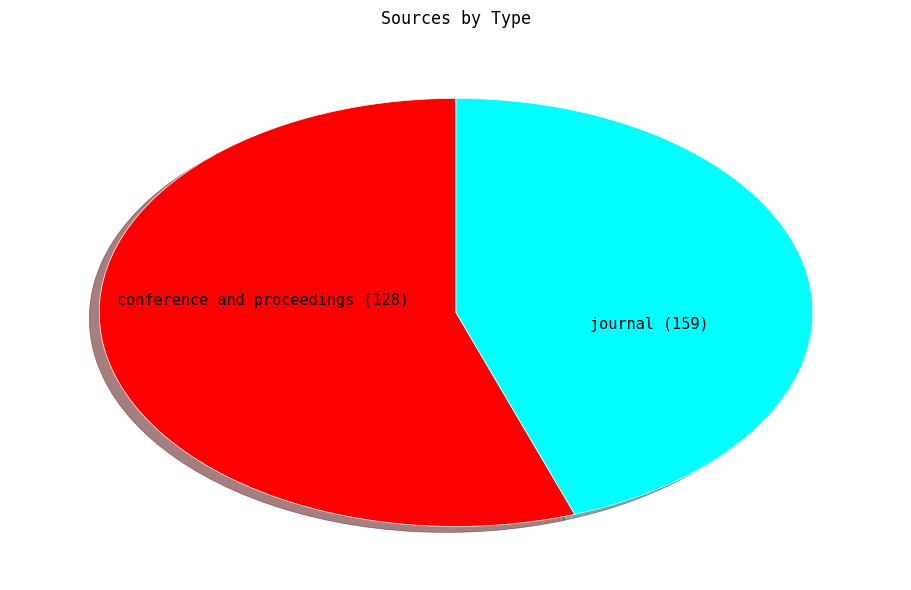

Rank the categories by value from highest to lowest.

journal, conference and proceedings